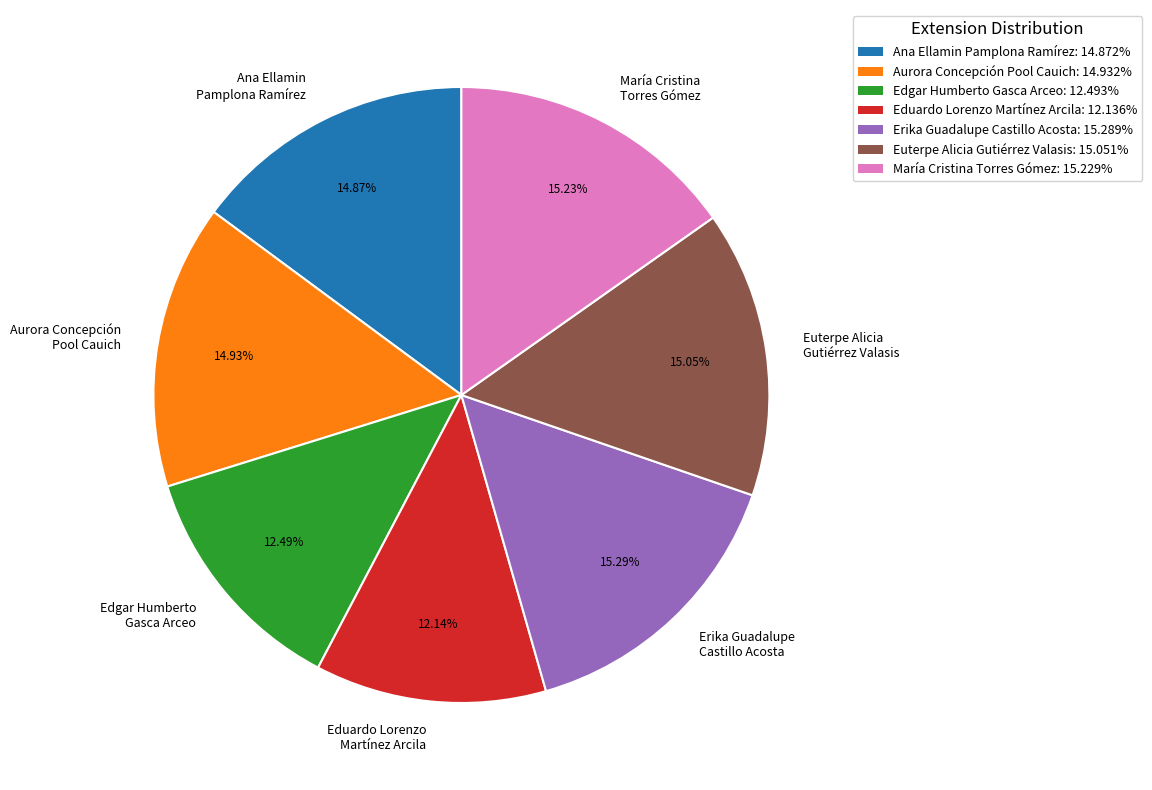

Count the number of slices in the pie.

7